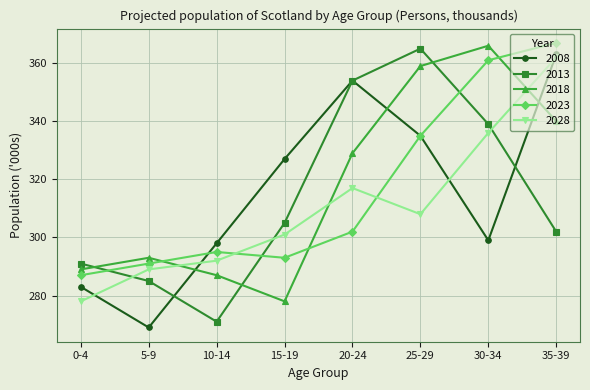

At how many categories does at least one series exceed 275?

8